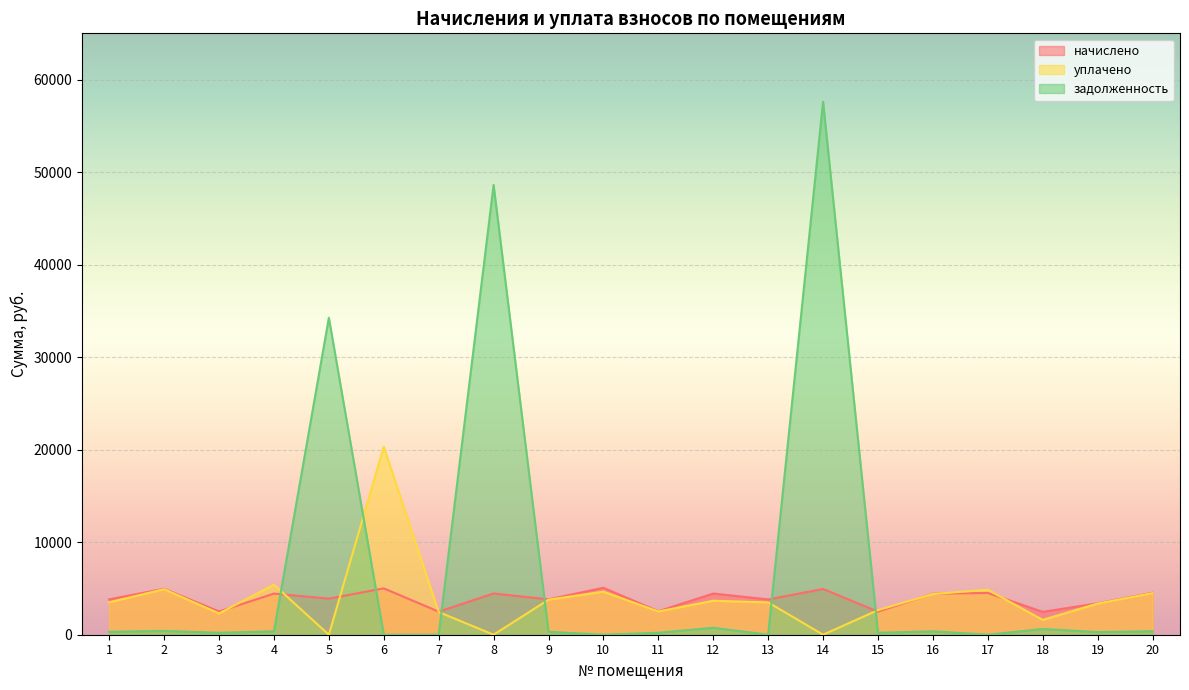

The value of уплачено at 2 is 4920.9. True or false?

True